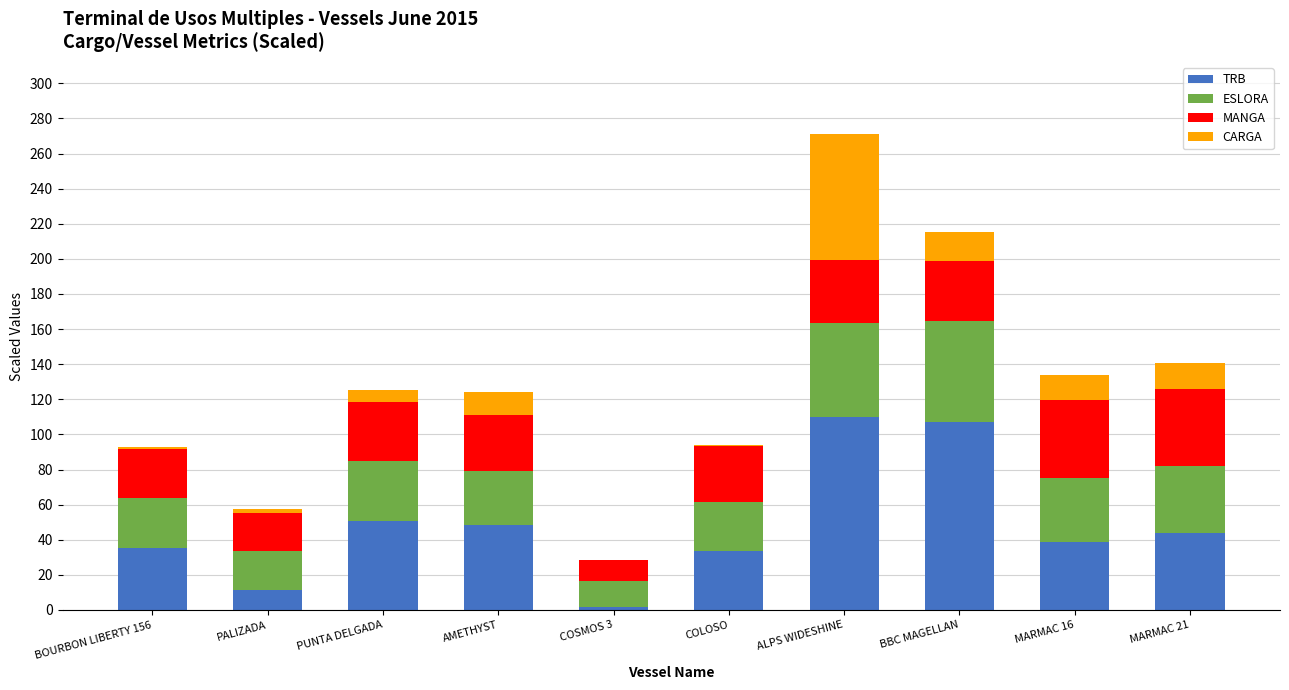

Count the number of data series in this chart.

4